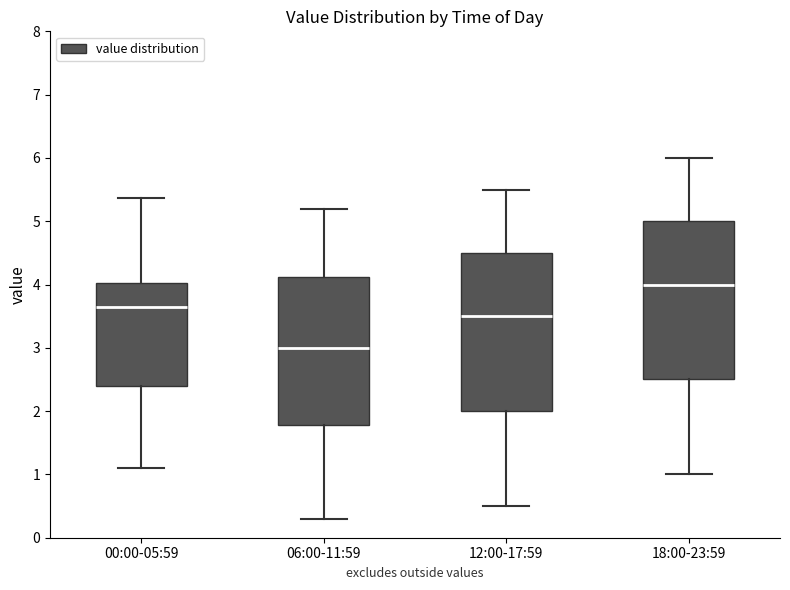

Where does the median line of the box for 00:00-05:59 sit on the y-axis? The values are not printed on the chart, so give them approximately, as read against the axis.

3.7